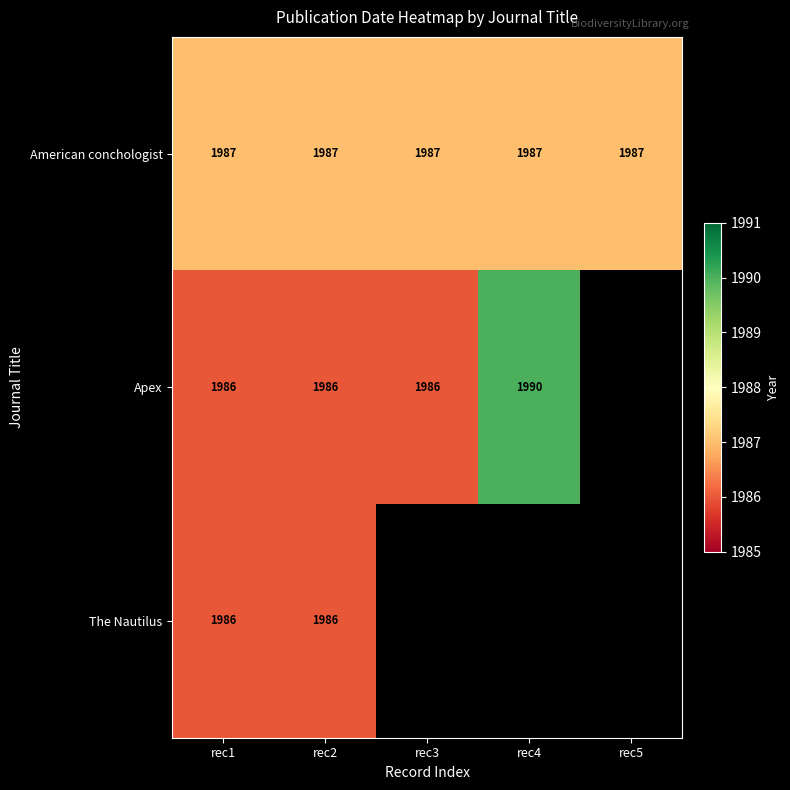

Between rec4 and rec3, which is larger?

rec4